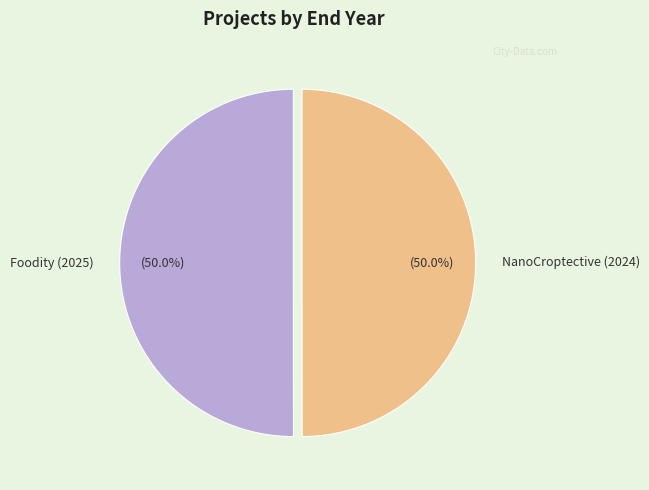

Is it true that NanoCroptective (2024) is 62% of the pie?

False